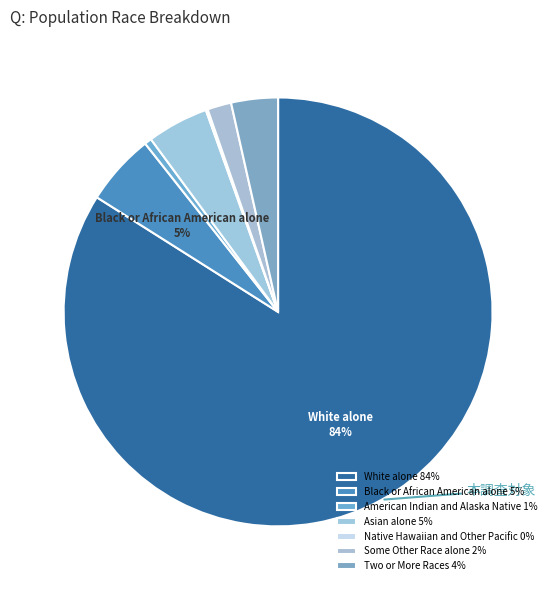

How much of the chart is everything except White alone?

16.0%